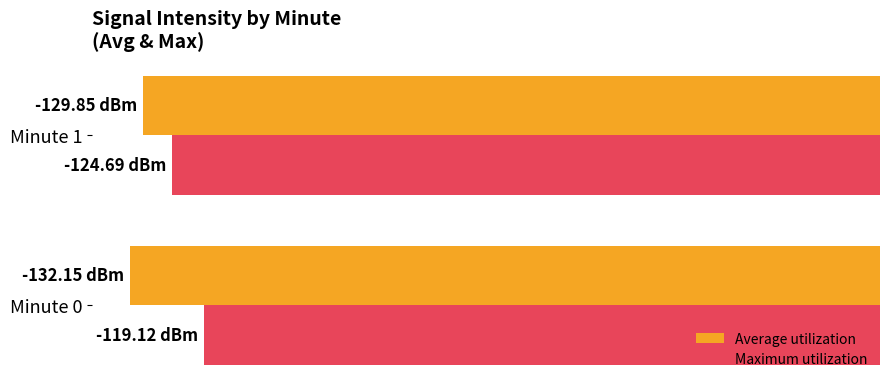

What are all the series names shown in the legend?

Average utilization, Maximum utilization